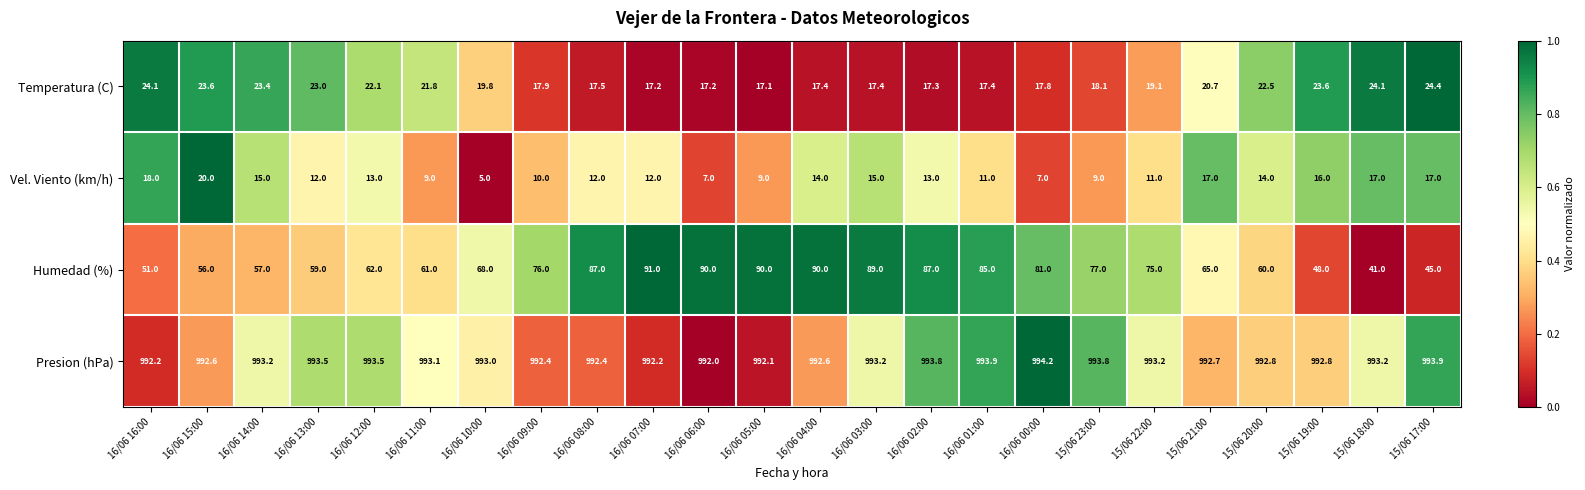

What is the difference between the maximum and second lowest values in the Humedad (%) series?

46.0